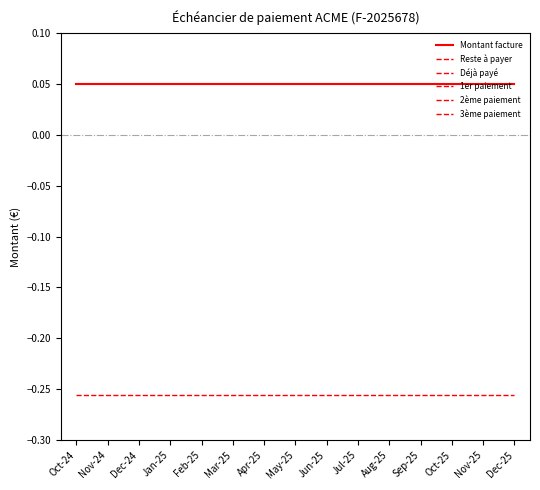

Count the number of data series in this chart.

6